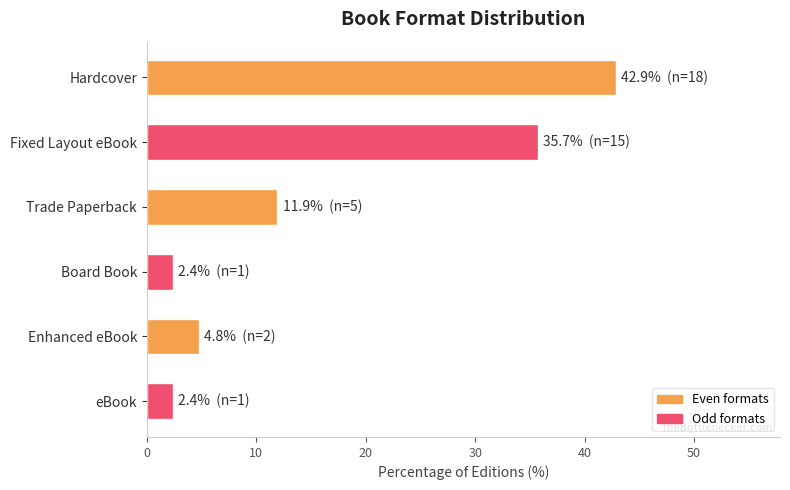

What is the change in value from Fixed Layout eBook to eBook?

-33.3